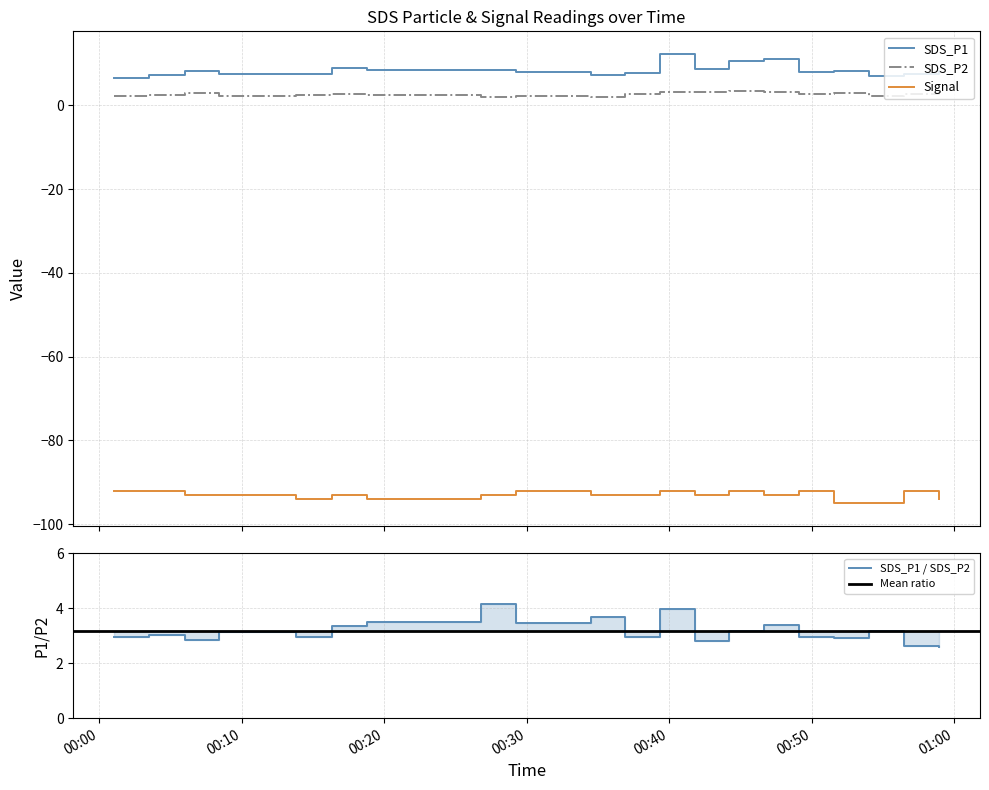

Which series has the largest range (max minus min)?

SDS_P1